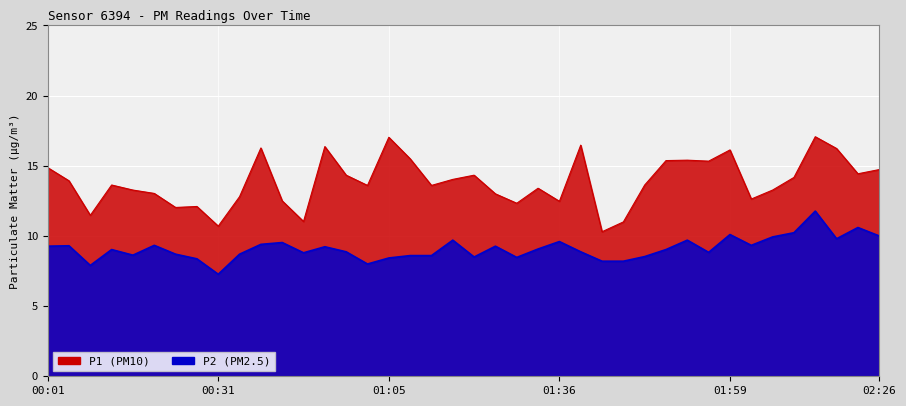

How many data points does each series have?

40